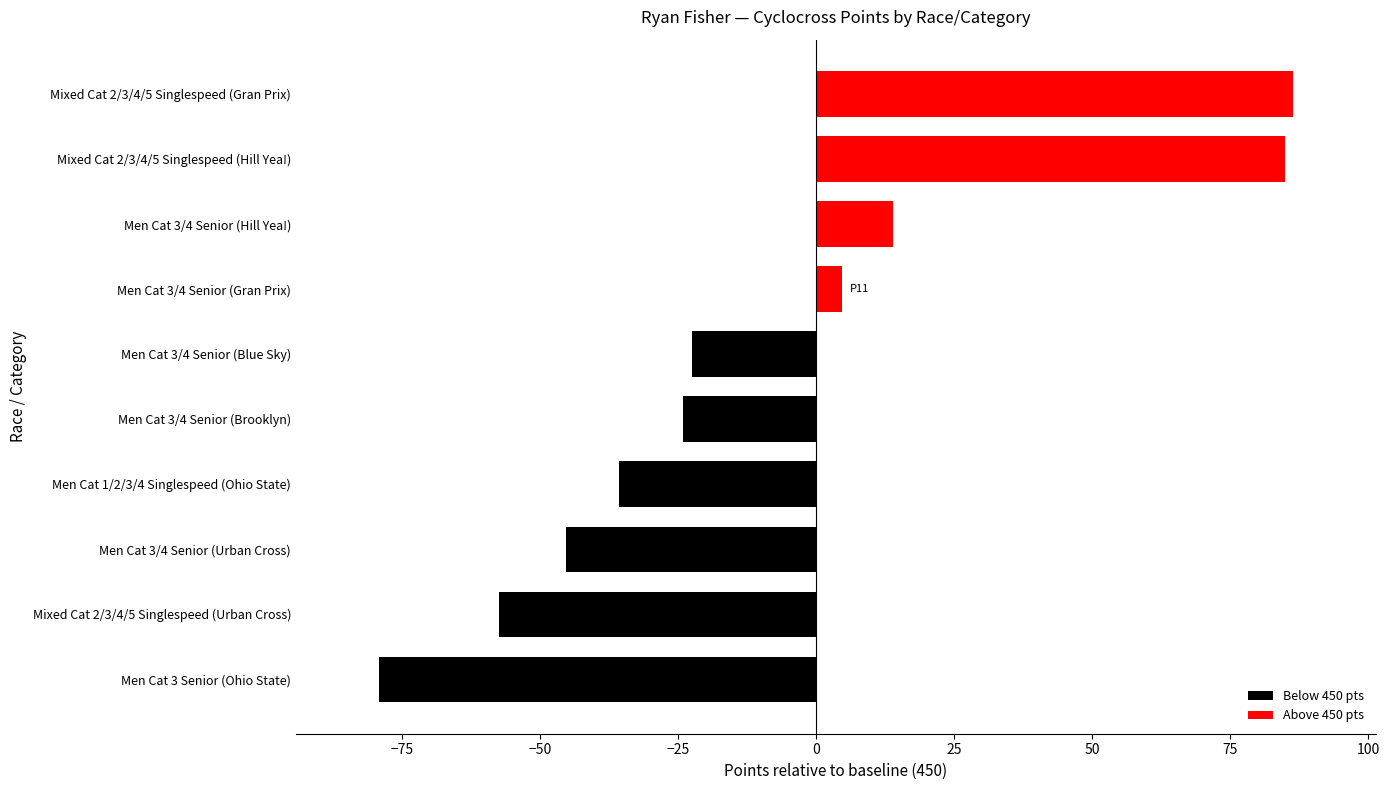

Which label corresponds to the smallest value in the chart?

Men Cat 3 Senior (Ohio State)